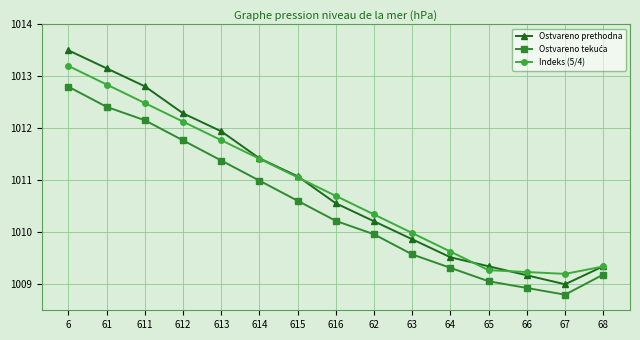

What is the maximum value for Indeks (5/4)?

1013.2